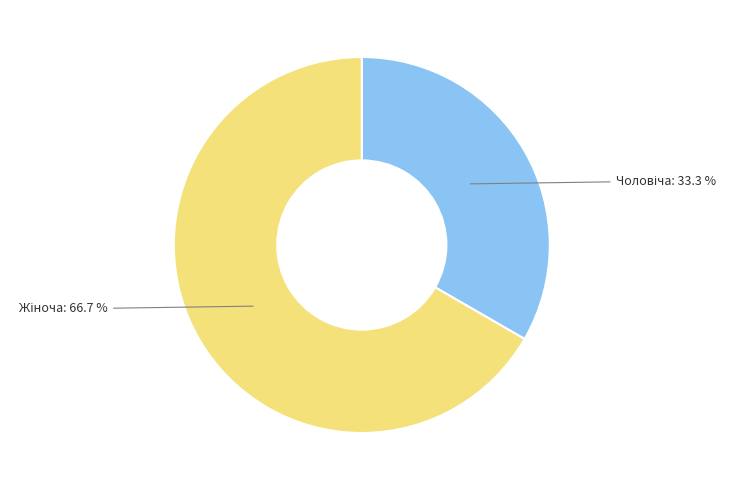

Is there any slice that represents more than half of the pie?

Yes